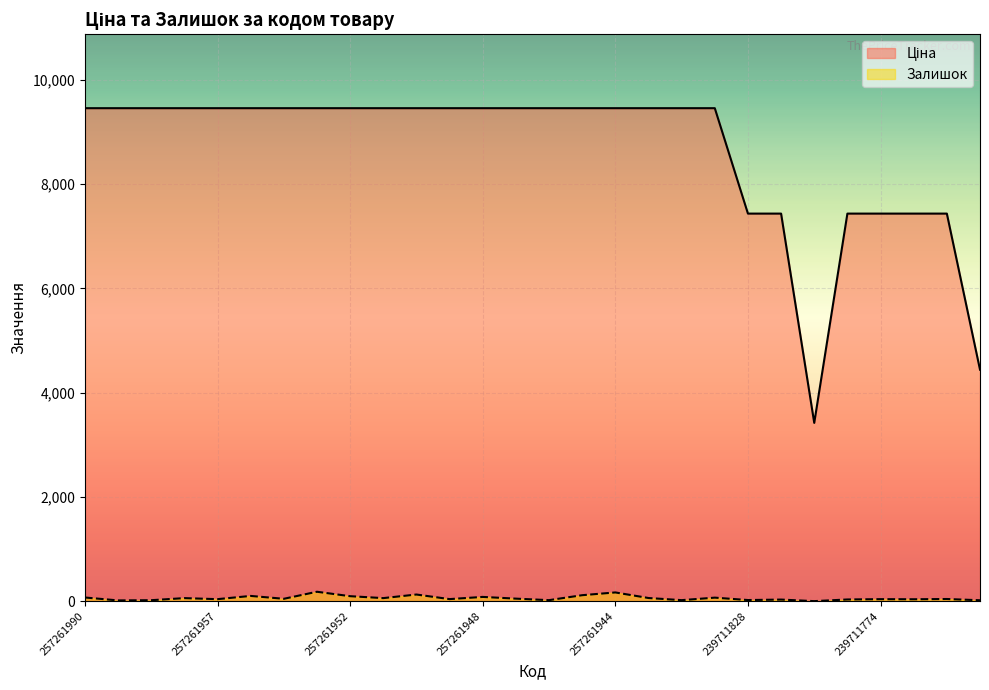

List the labels in order of Ціна value, largest first.

257261990, 257261989, 257261959, 257261958, 257261957, 257261956, 257261955, 257261953, 257261952, 257261951, 257261950, 257261949, 257261948, 257261947, 257261946, 257261945, 257261944, 257261943, 257261942, 257261941, 239711828, 239711777, 239711775, 239711774, 239711773, 239711771, 236611835, 239711776